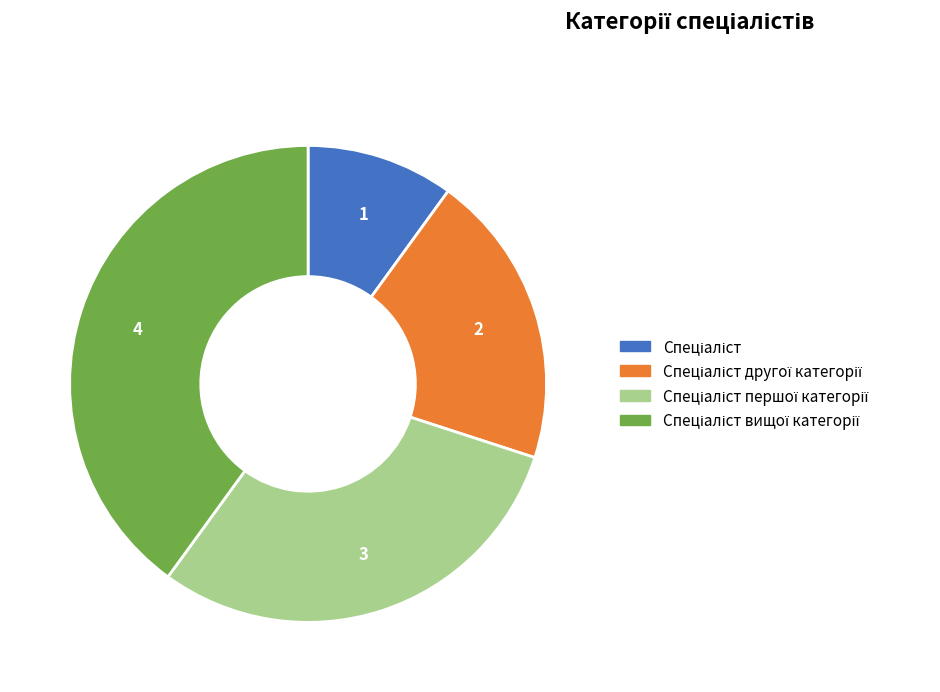

Is there any slice that represents more than half of the pie?

No